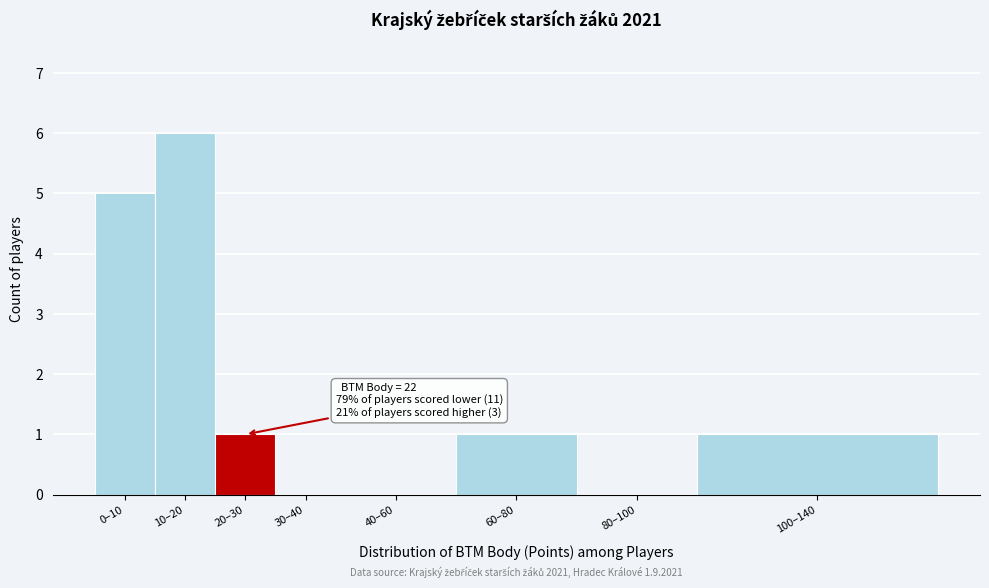

Reading left to right, what are all the values shown in this chart?

0–10=5	10–20=6	20–30=1	30–40=0	40–60=0	60–80=1	80–100=0	100–140=1